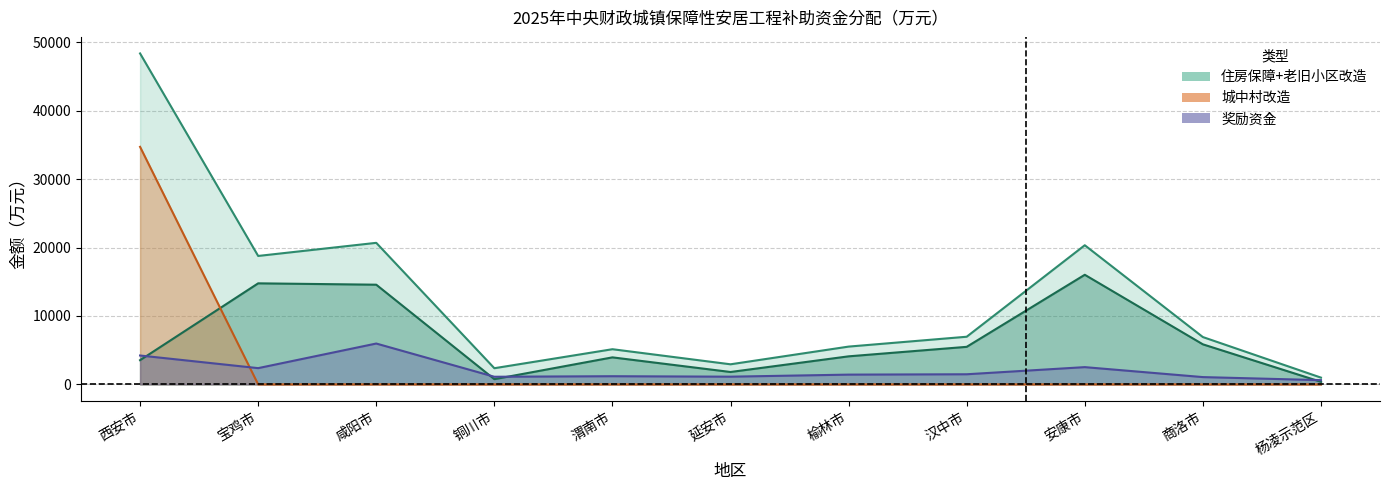

Does the chart display data point markers on the line(s)?

No